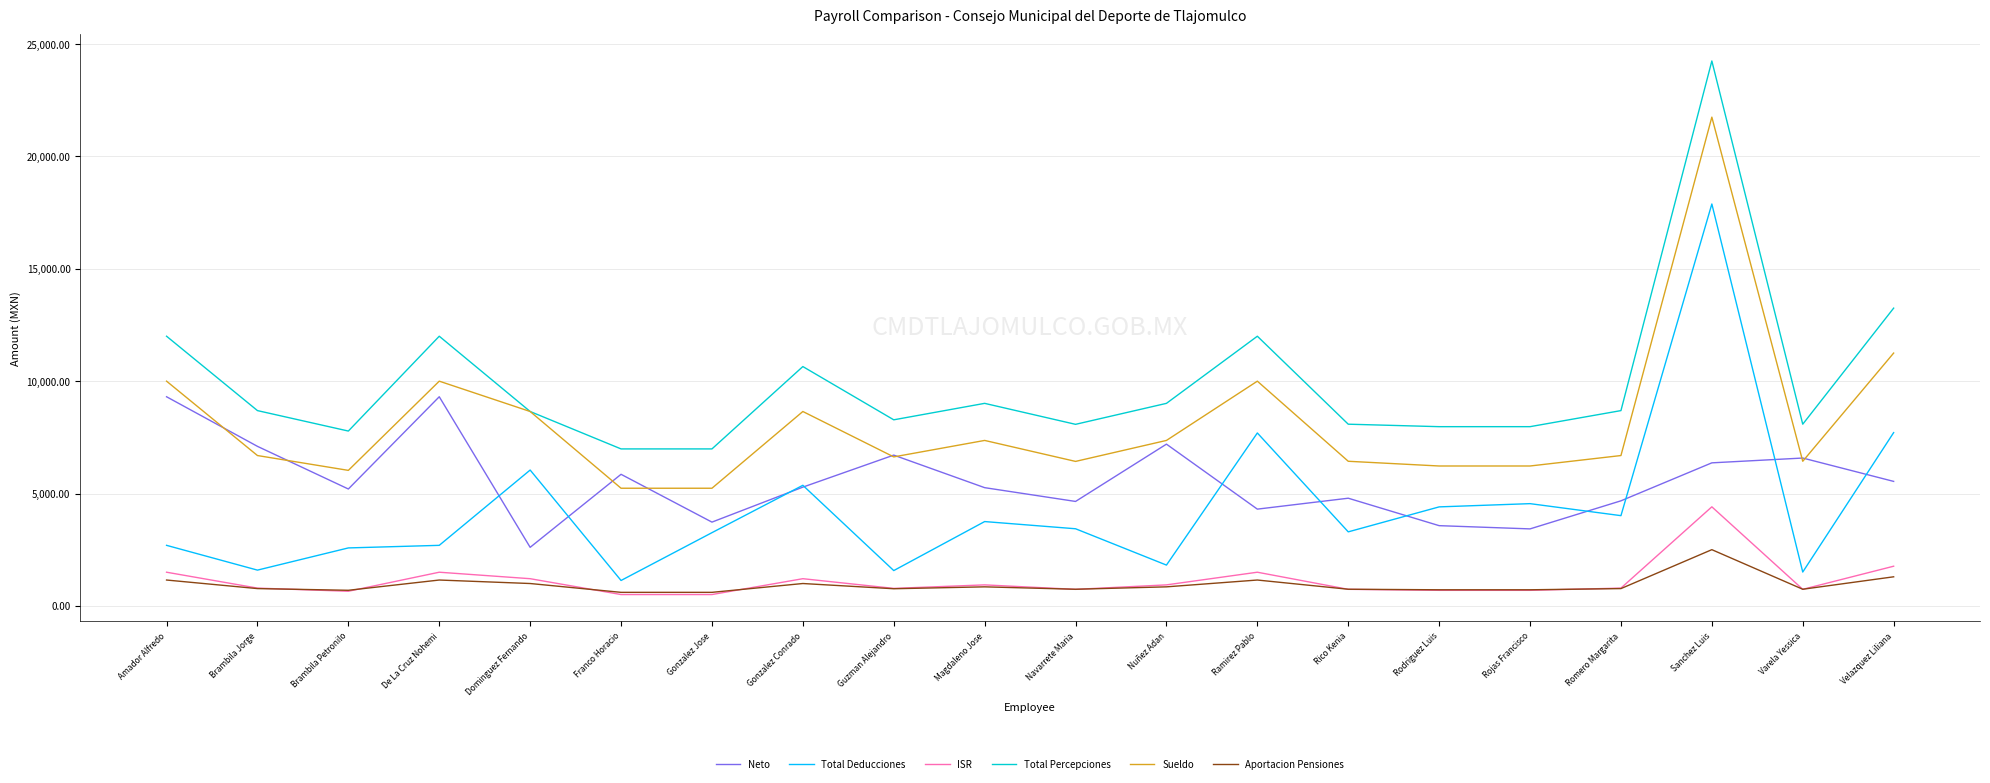

What is the spread (max minus min) of values at Amador Alfredo?

10850.0